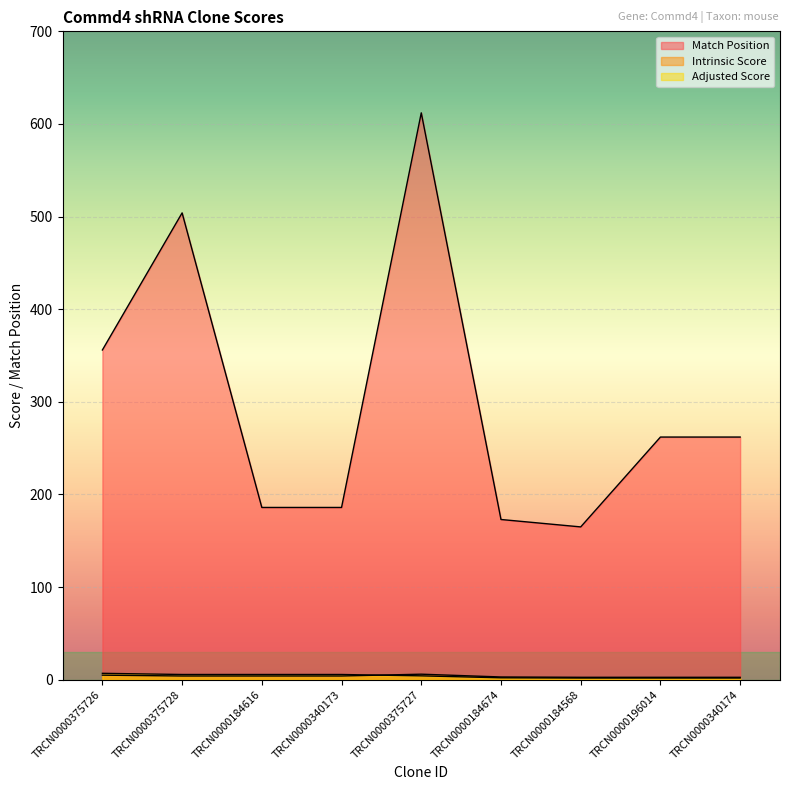

What is the maximum value for Adjusted Score?

6.9